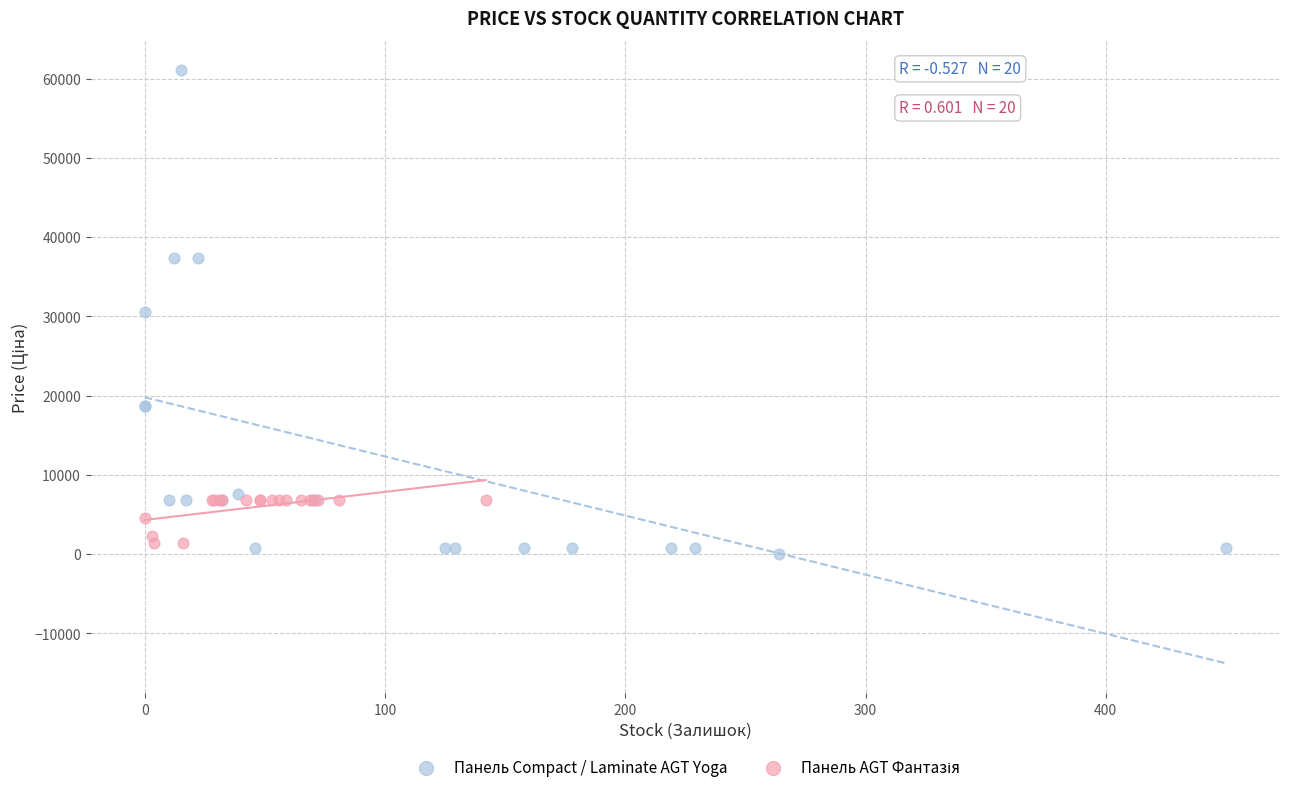

Which series has the widest spread of Y values?

Панель Compact / Laminate AGT Yoga